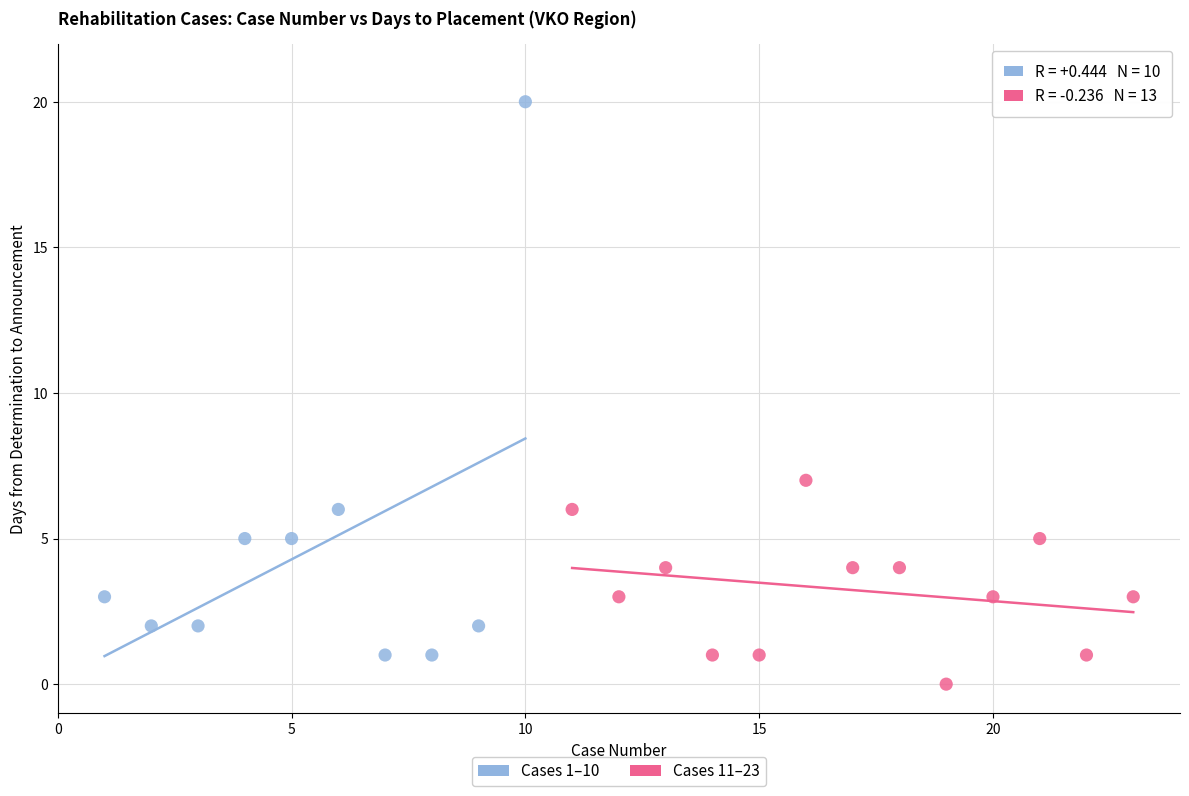

Which series reaches the maximum Y coordinate?

Cases 1–10